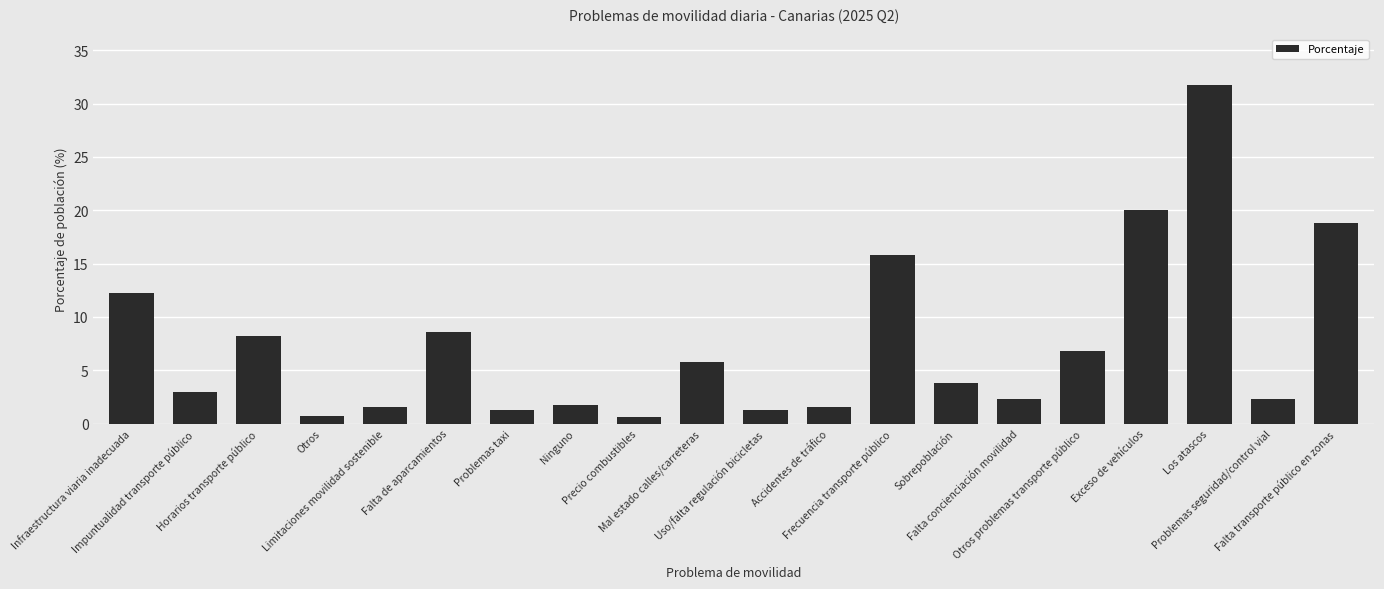

What is the average value?

7.4